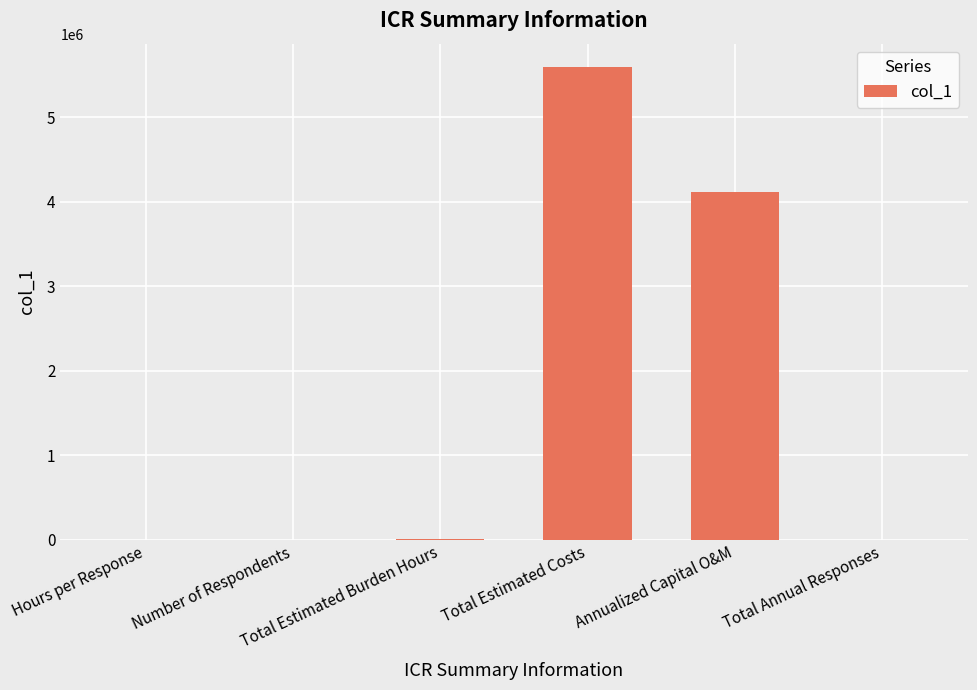

Is it true that the value at Total Annual Responses is 425.0?

True